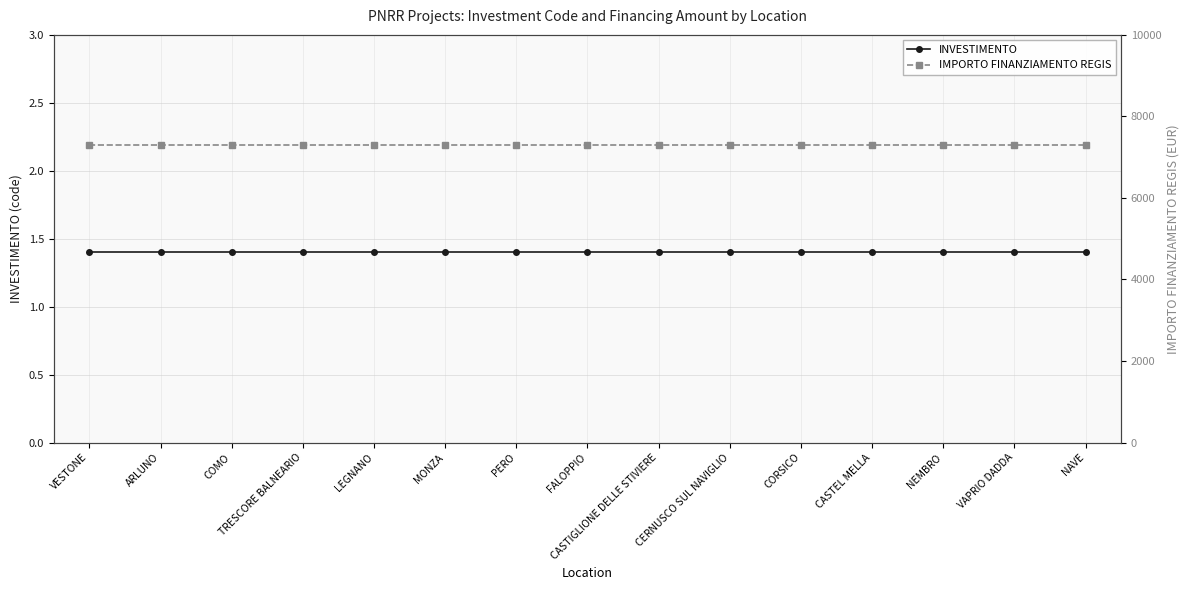

Reading left to right, what are all the values shown in this chart?

INVESTIMENTO: 1.4	1.4	1.4	1.4	1.4	1.4	1.4	1.4	1.4	1.4	1.4	1.4	1.4	1.4	1.4
IMPORTO FINANZIAMENTO REGIS: 7301.0	7301.0	7301.0	7301.0	7301.0	7301.0	7301.0	7301.0	7301.0	7301.0	7301.0	7301.0	7301.0	7301.0	7301.0